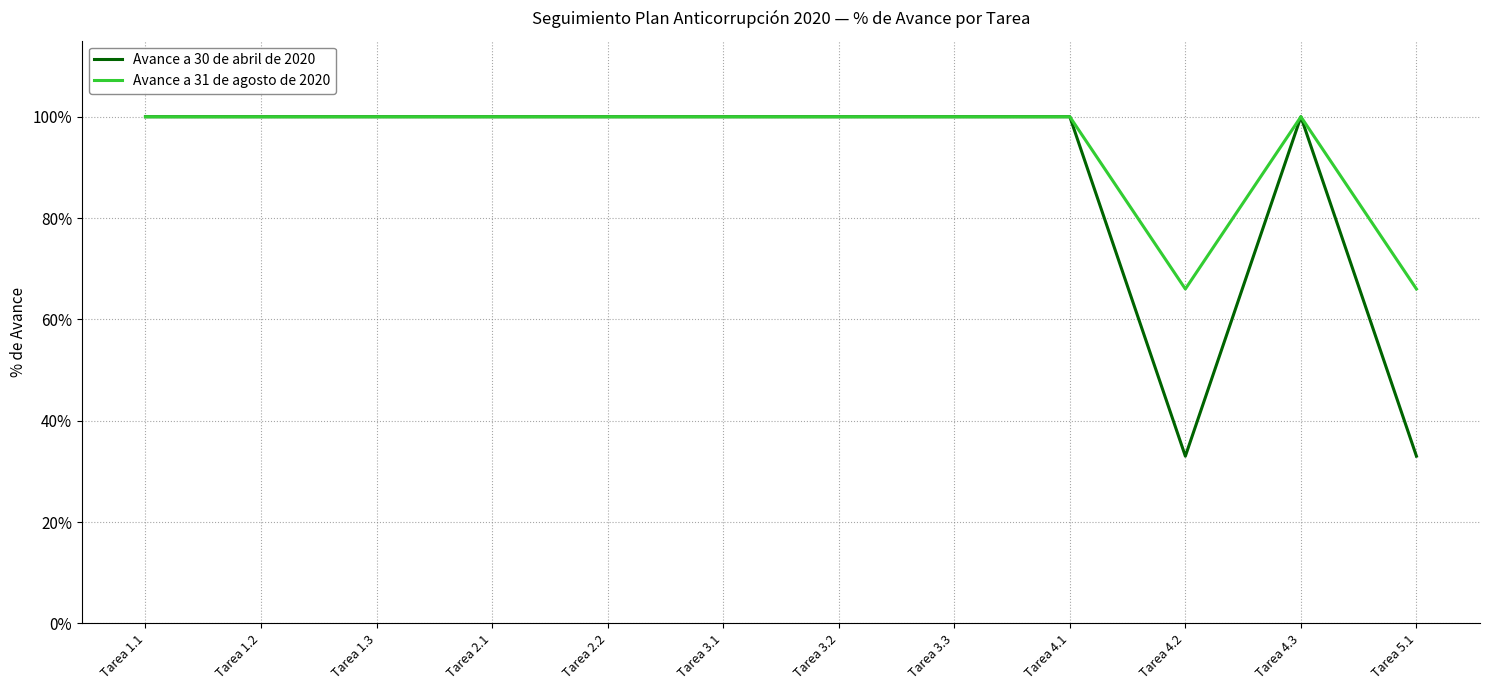

Does the chart have visible grid lines?

Yes